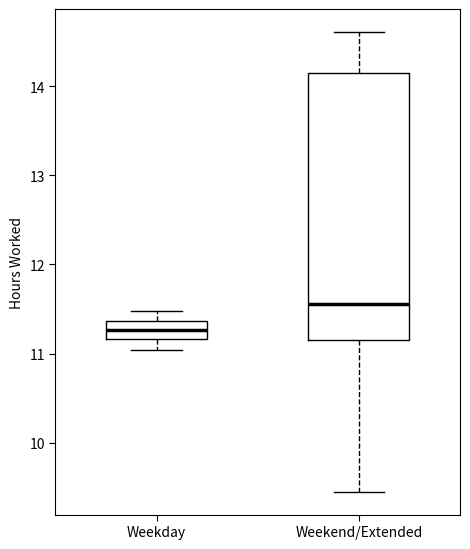

Which box's median line is the highest?

Weekend/Extended